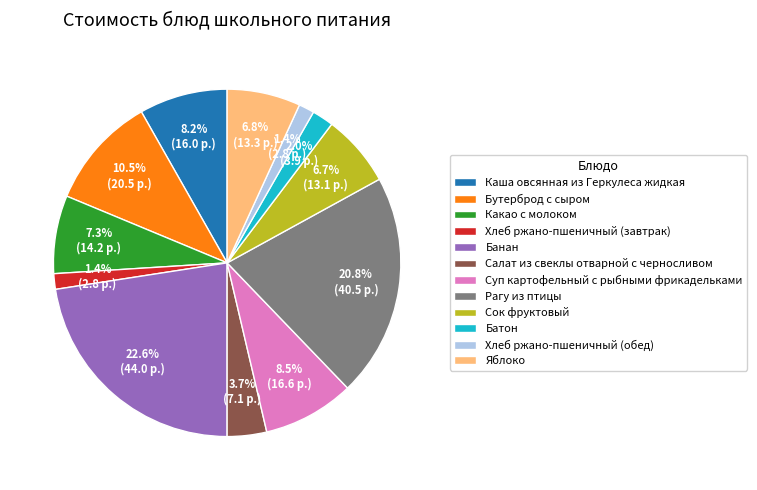

To the nearest percent, what is the average slice percentage?

8%